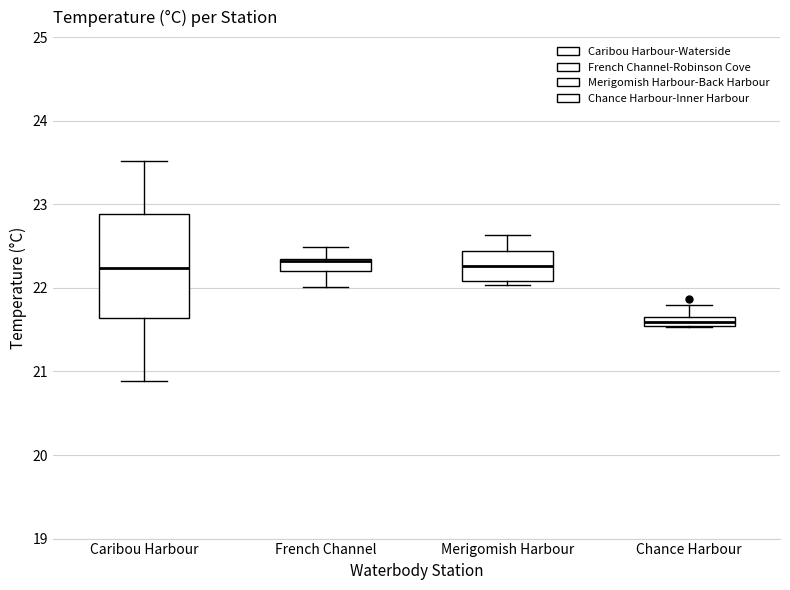

Where is the lower edge of the box for French Channel on the y-axis? The values are not printed on the chart, so give them approximately, as read against the axis.

22.2